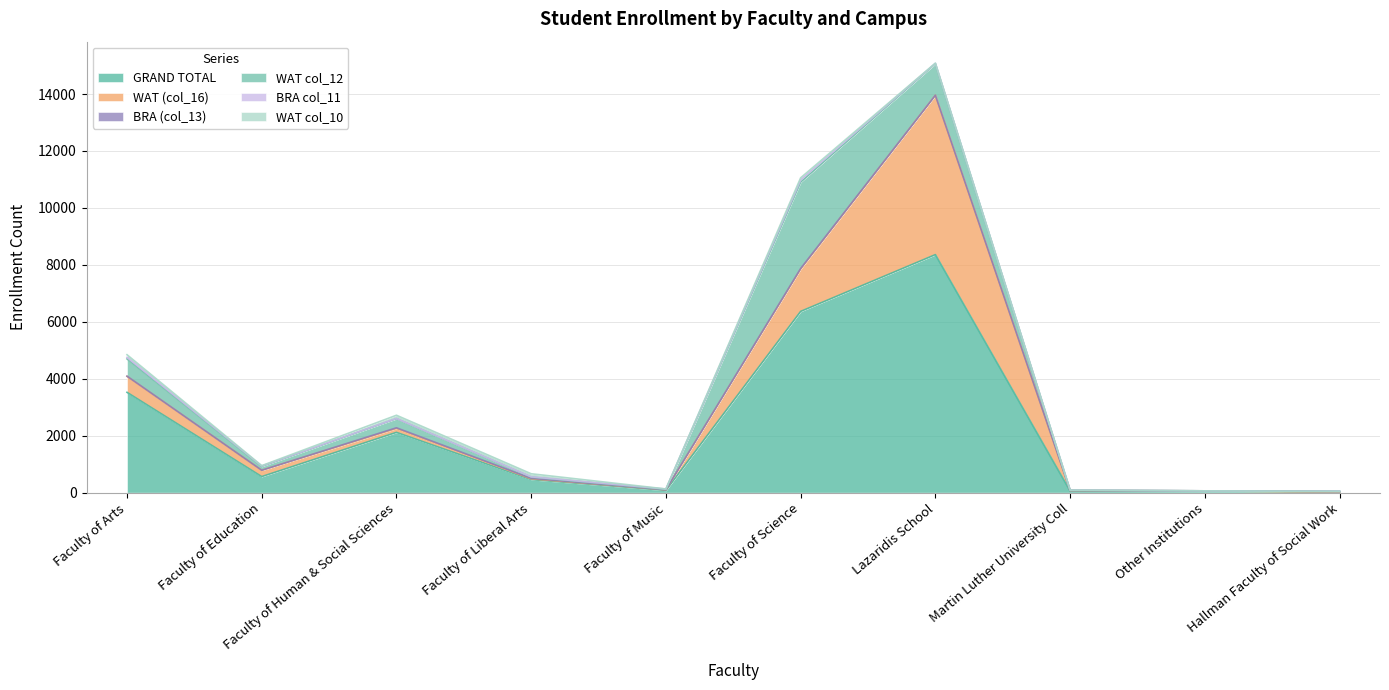

Which has a higher value, Martin Luther University Coll or Lazaridis School?

Lazaridis School